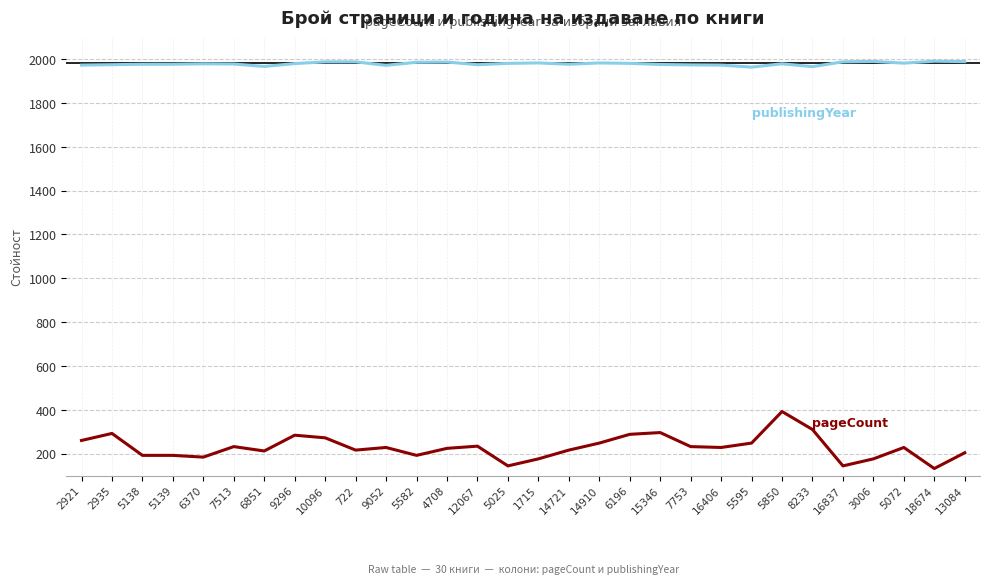

What is the total value across all series at 7513?

2209